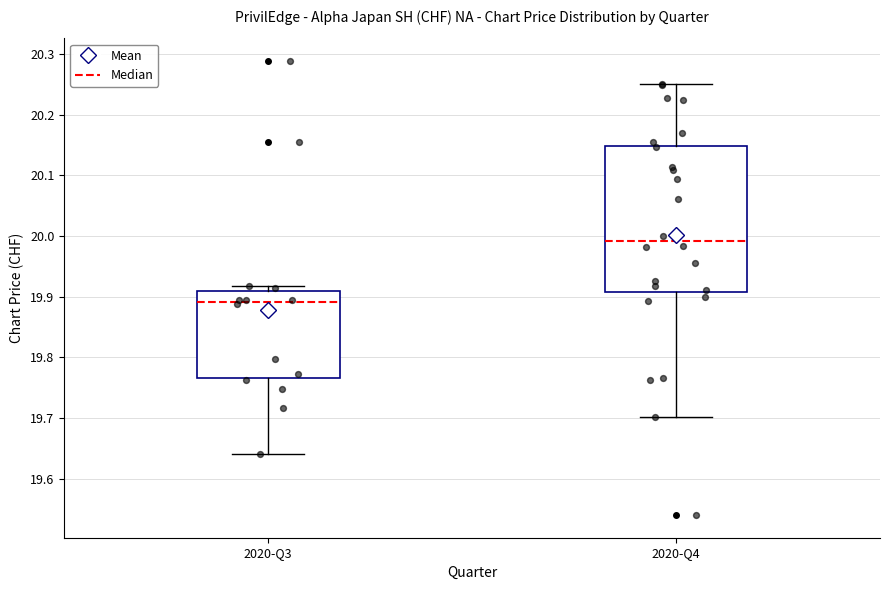

Reading left to right, read every box against the y-axis: the position of its median line, the range the box covers, and the ends of its whiskers. The values are not printed on the chart, so give them approximately, as read against the axis.

2020-Q3: median 19.89, box 19.77 to 19.91, whiskers 19.64 to 19.92
2020-Q4: median 19.99, box 19.91 to 20.15, whiskers 19.70 to 20.25